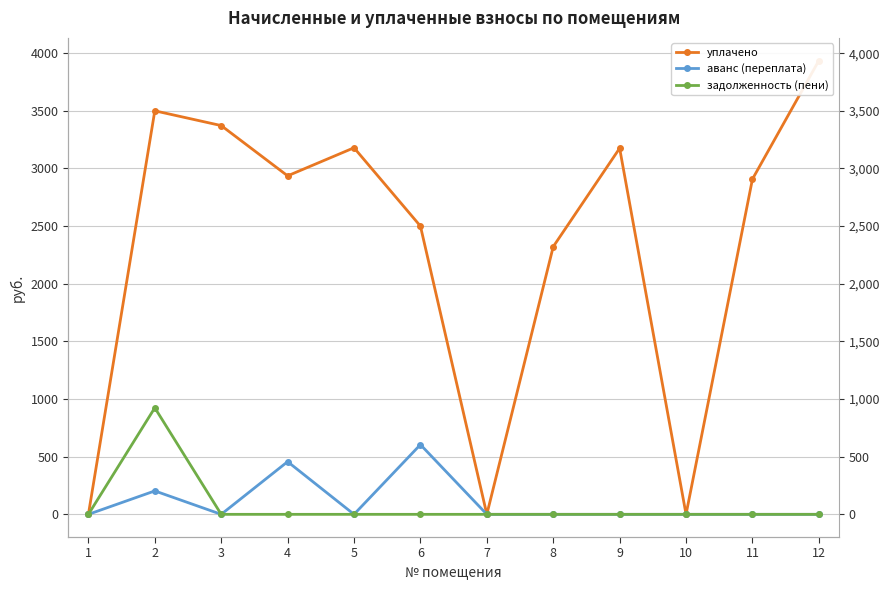

What is the difference between the second highest and minimum values in the уплачено series?

3500.0